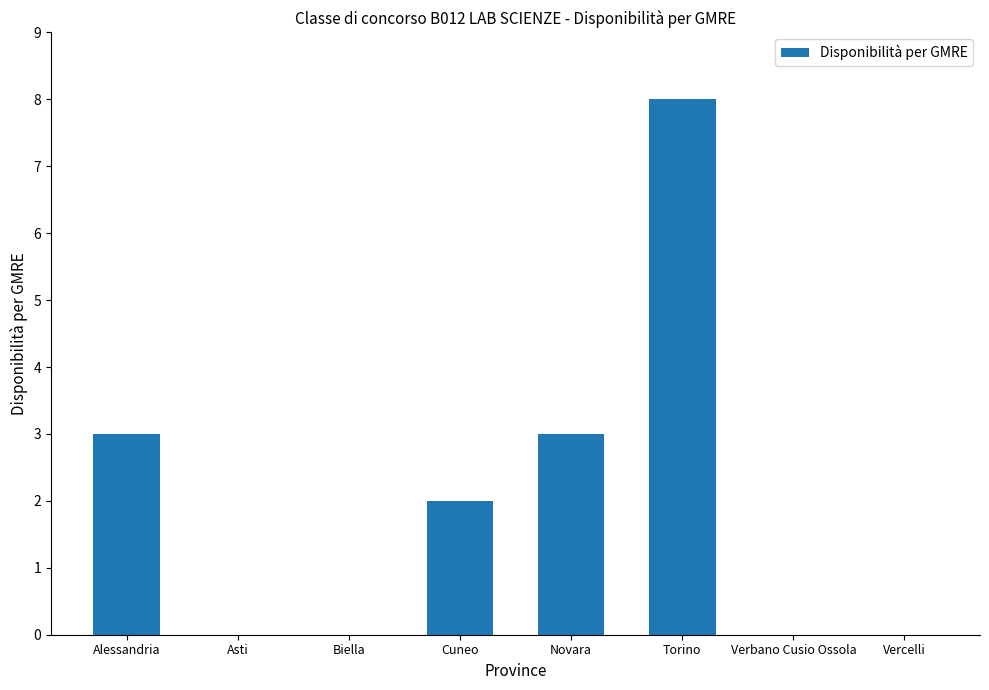

At which category does the chart reach its peak across all series?

Torino